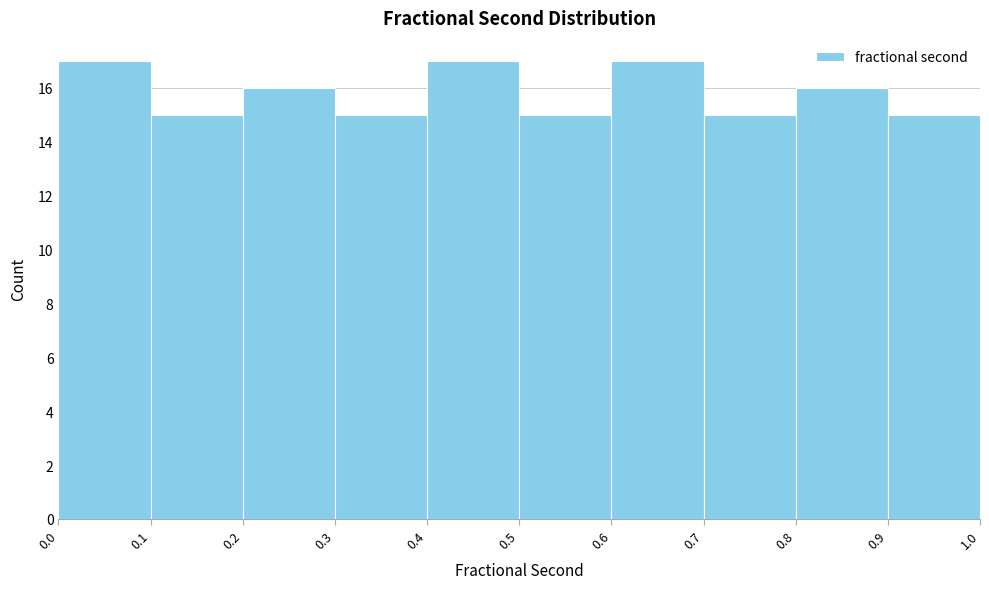

Reading left to right, list every bar in this chart as the range it spans on the x-axis followed by its height. The values are not printed on the chart, so give them approximately, as read against the axis.

0.0 to 0.1: 17
0.1 to 0.2: 15
0.2 to 0.3: 16
0.3 to 0.4: 15
0.4 to 0.5: 17
0.5 to 0.6: 15
0.6 to 0.7: 17
0.7 to 0.8: 15
0.8 to 0.9: 16
0.9 to 1.0: 15